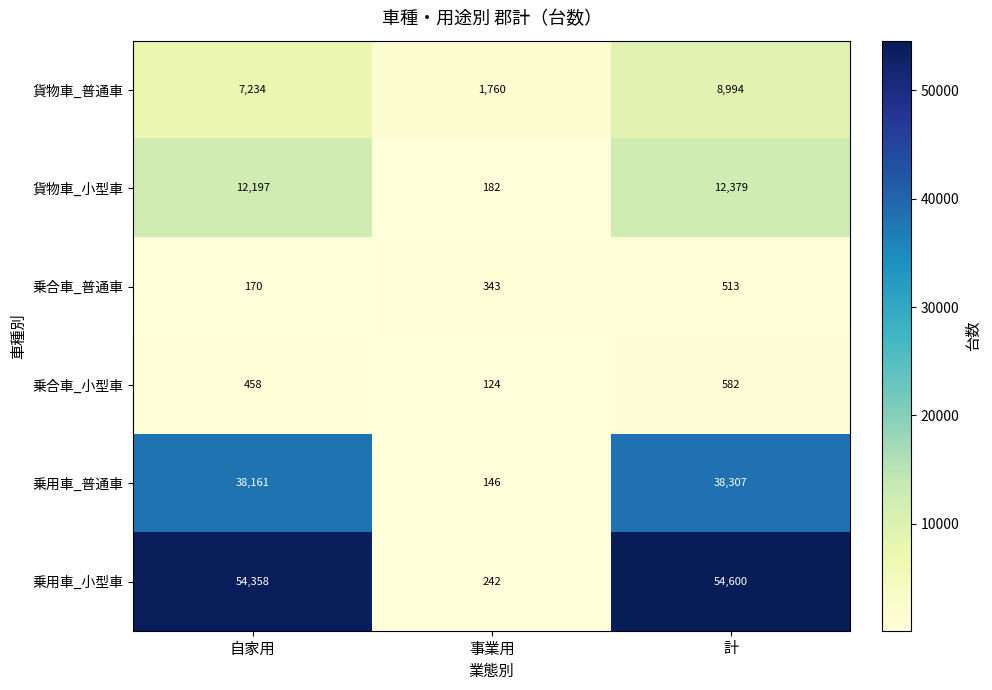

Which series has the largest total across all categories?

乗用車_小型車